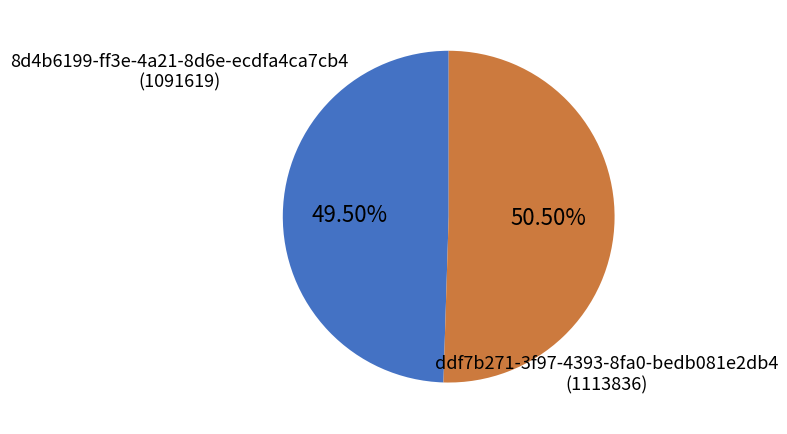

Which slice represents more than half of the pie?

ddf7b271-3f97-4393-8fa0-bedb081e2db4